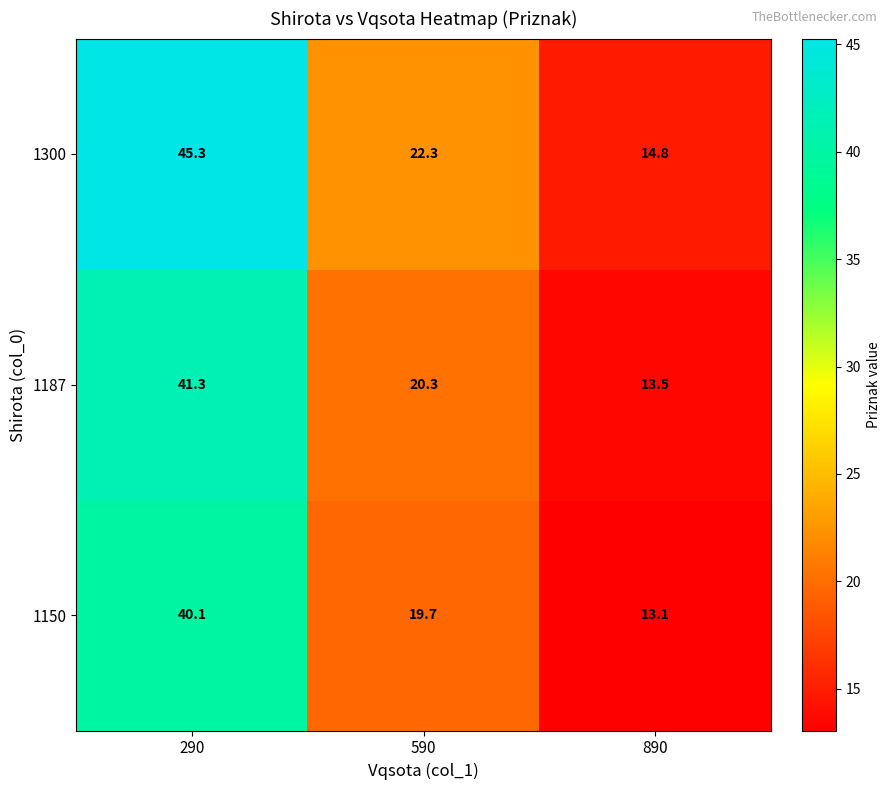

What is the sum of all 1187 values?

75.1